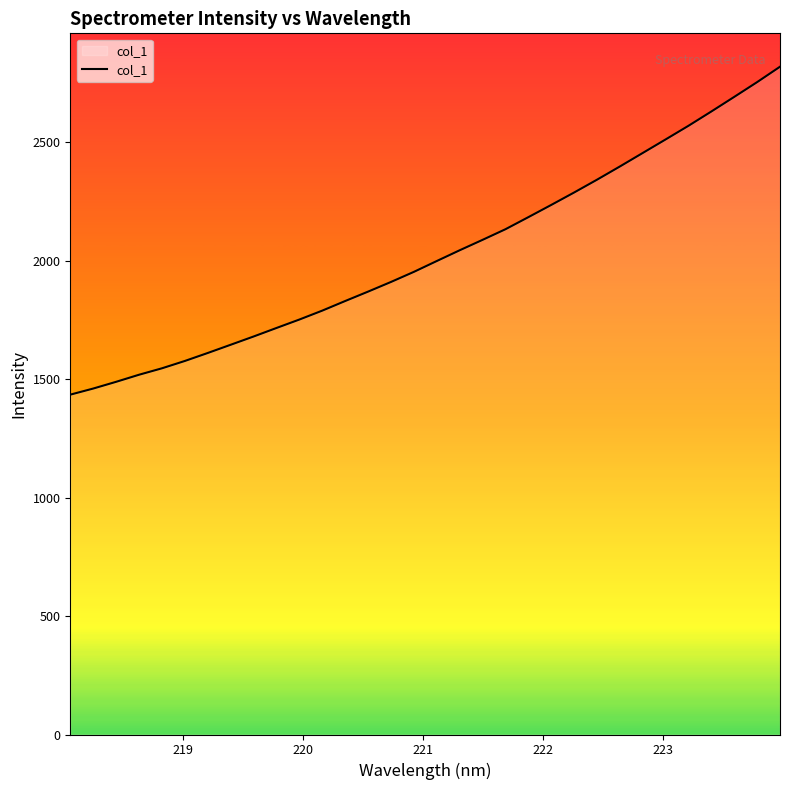

What is the smallest value displayed?

1434.1